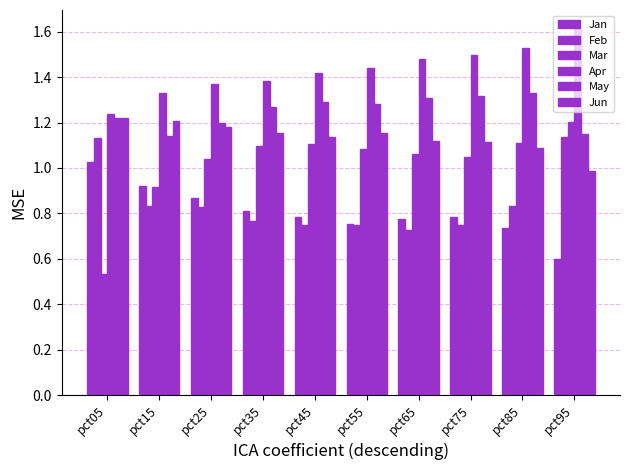

Are the bars horizontal?

No